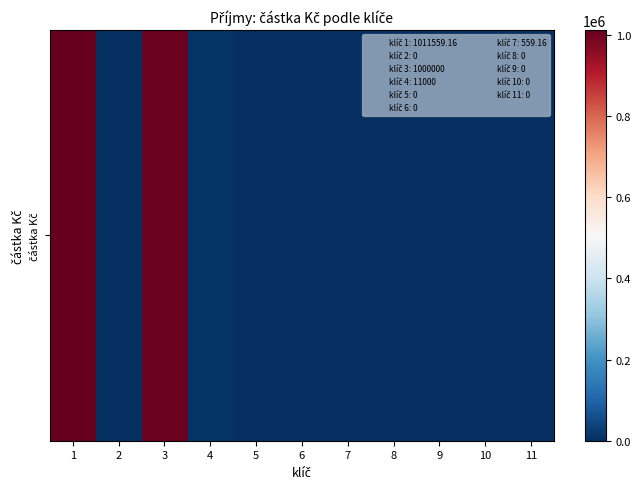

The value at 10 is -443561.7. True or false?

False